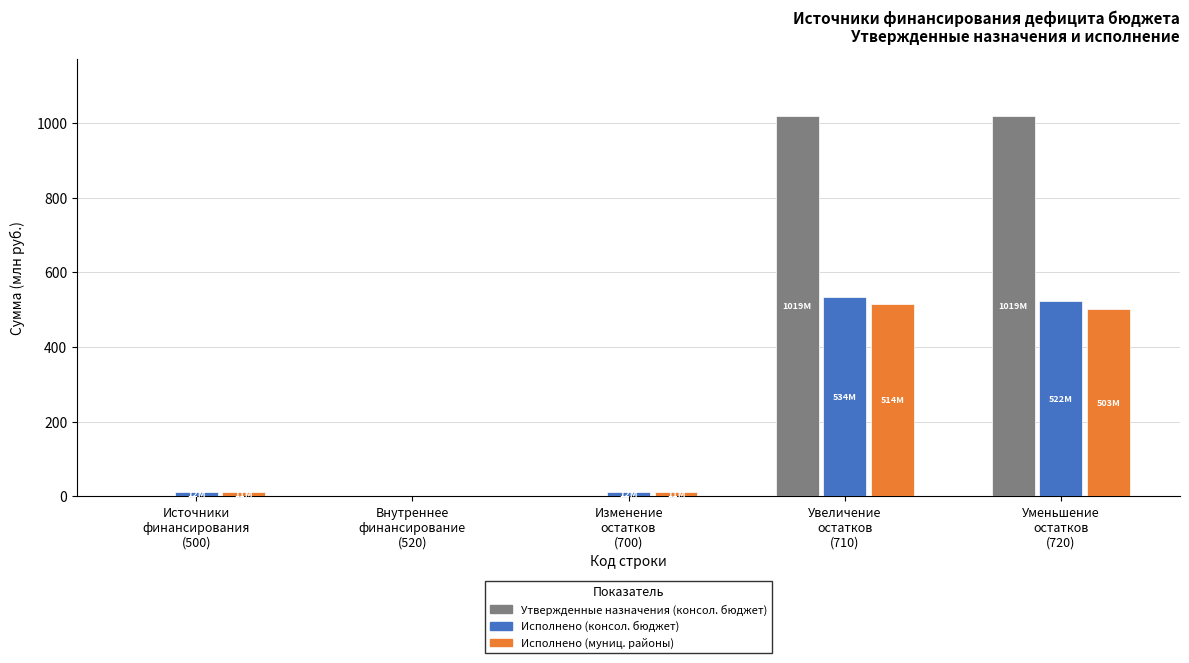

What is the sum of all Утвержденные назначения (консол. бюджет) values?

2043.1